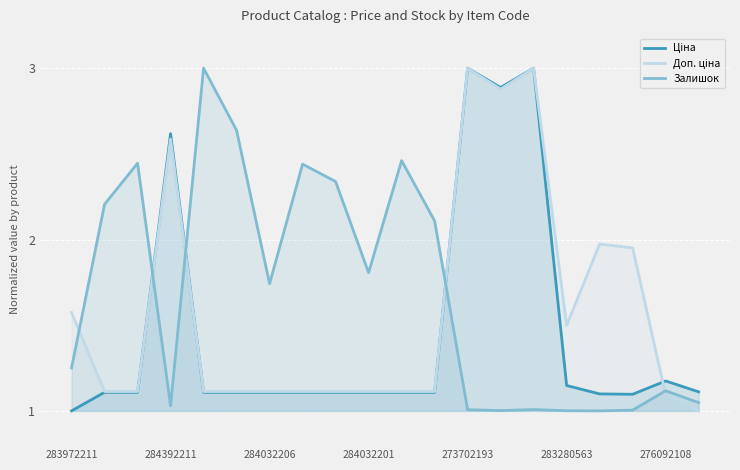

How many lines are shown in the chart?

3